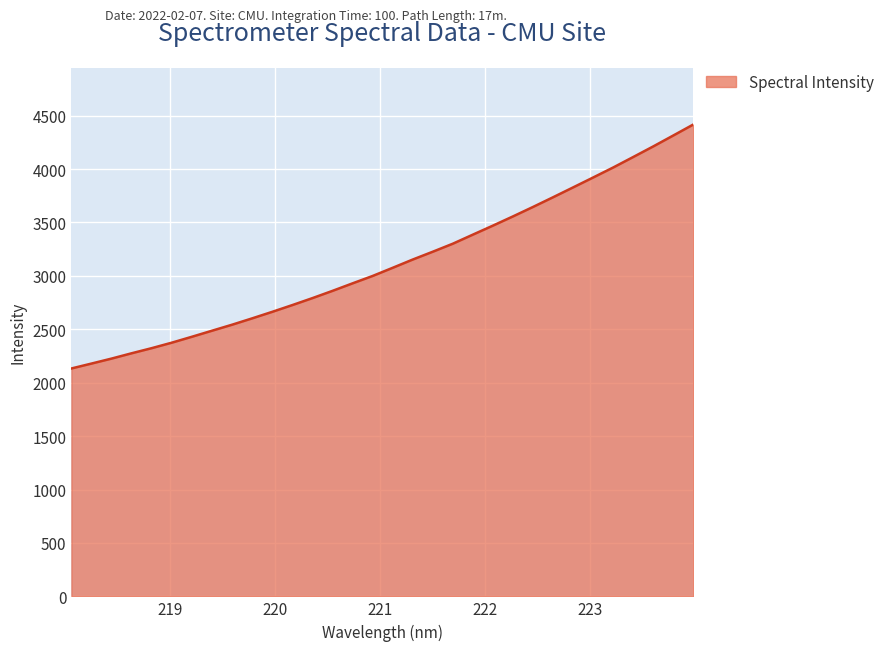

What is the sum of all values?

99918.1